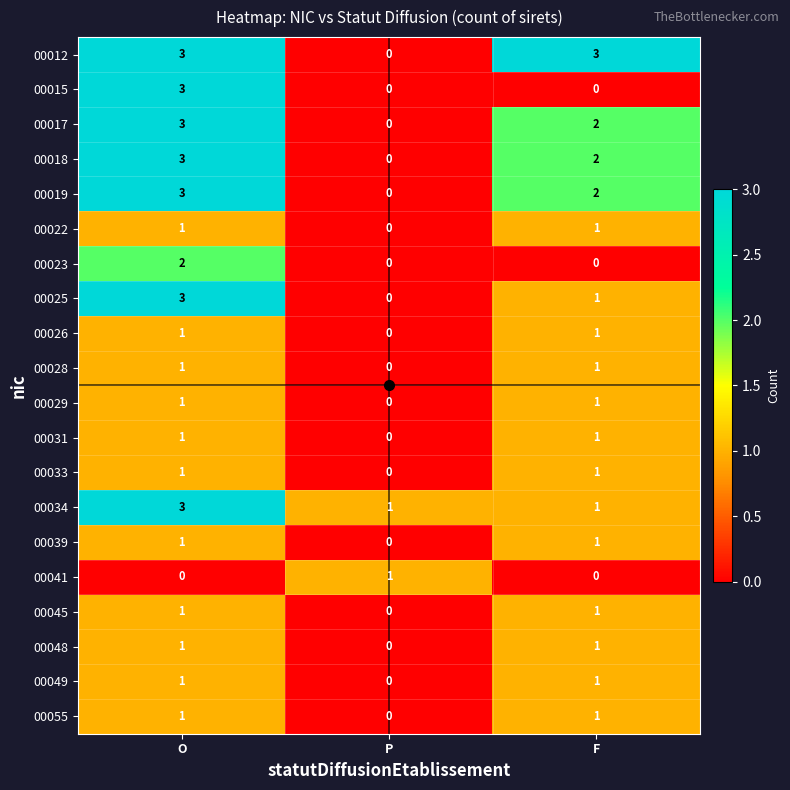

How many values in 00029 are above zero?

2